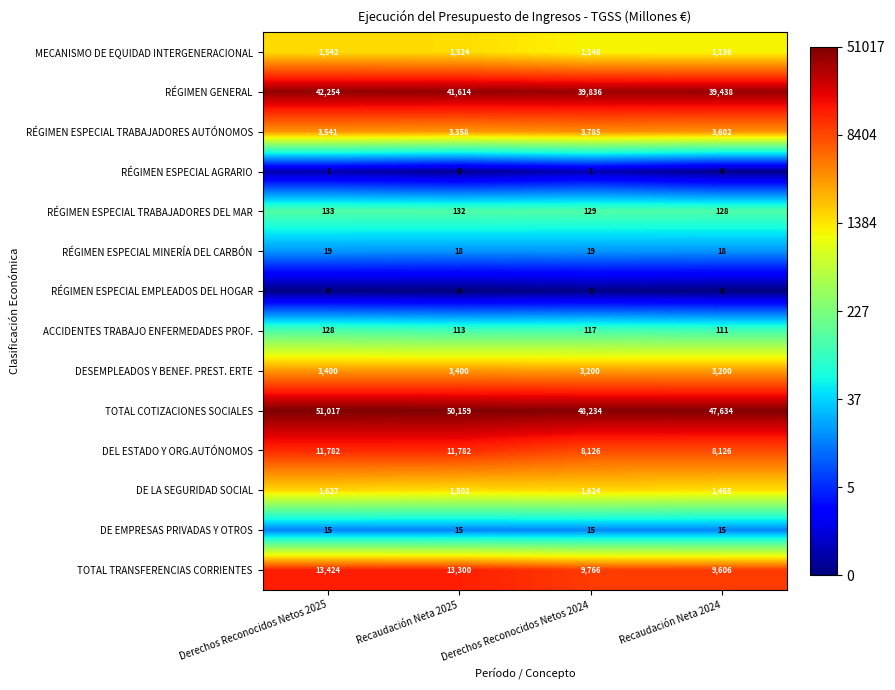

Is it true that TOTAL COTIZACIONES SOCIALES equals 15.8 at Derechos Reconocidos Netos 2024?

False